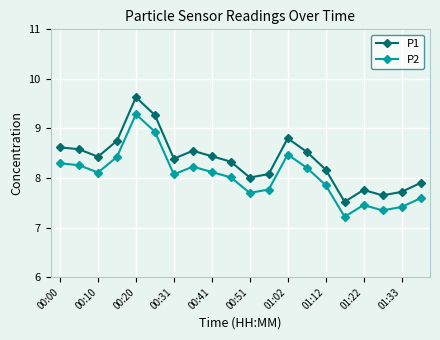

What is the value of the P2 point at the 18th from the left?

7.3